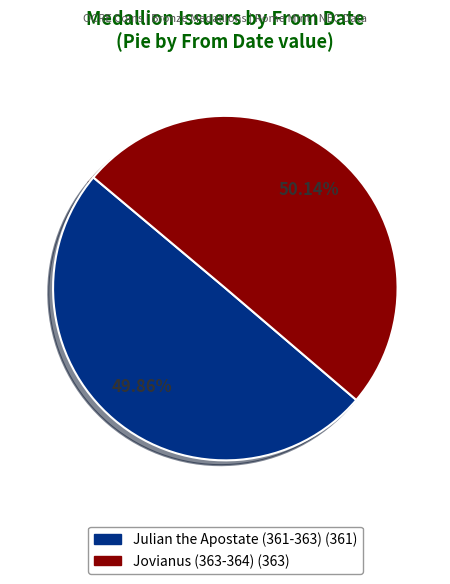

How many slices are in this pie chart?

2